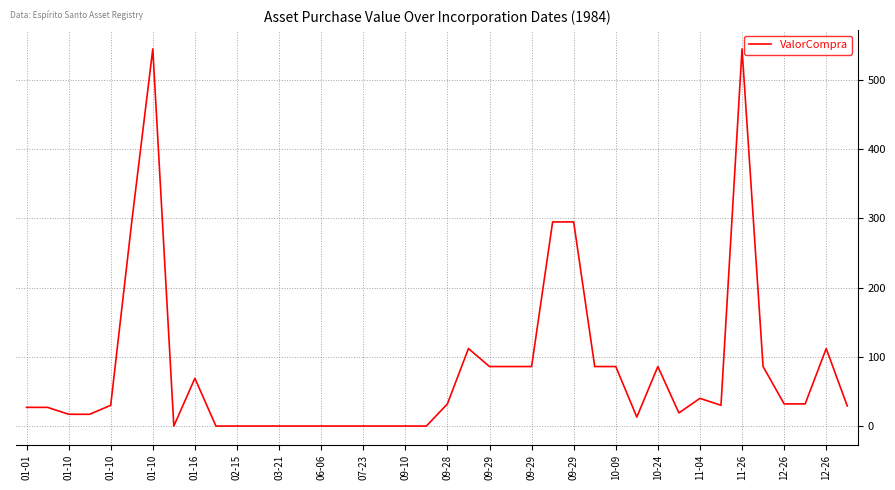

What is the difference between the maximum and minimum values?

545